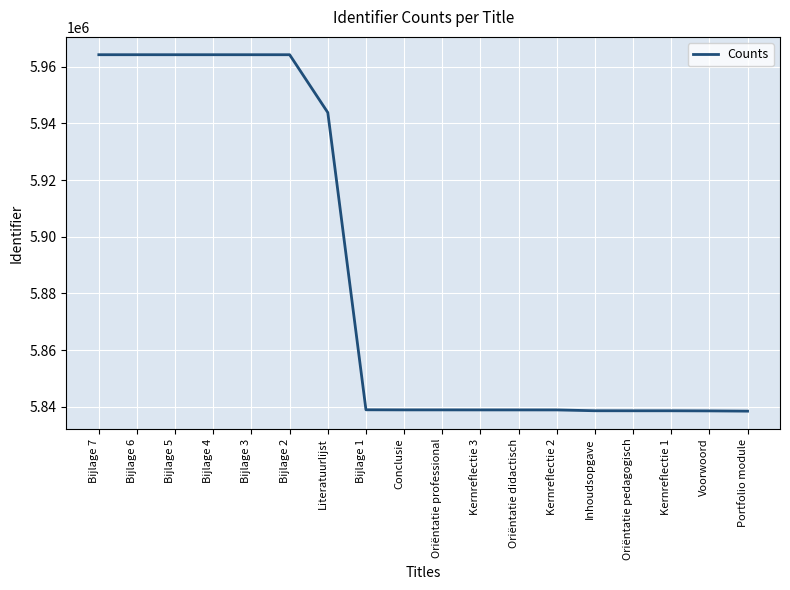

Approximately how many times larger is the value at Oriëntatie professional compared to Bijlage 5?

1.0